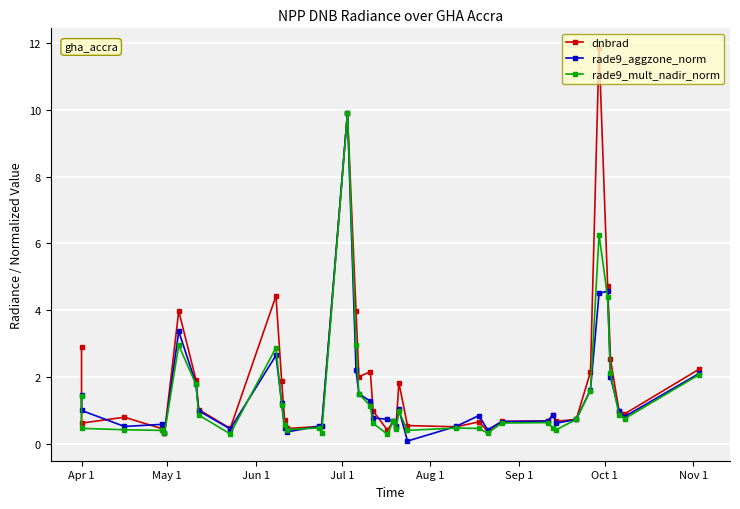

How many times do rade9_aggzone_norm and dnbrad cross each other?

10